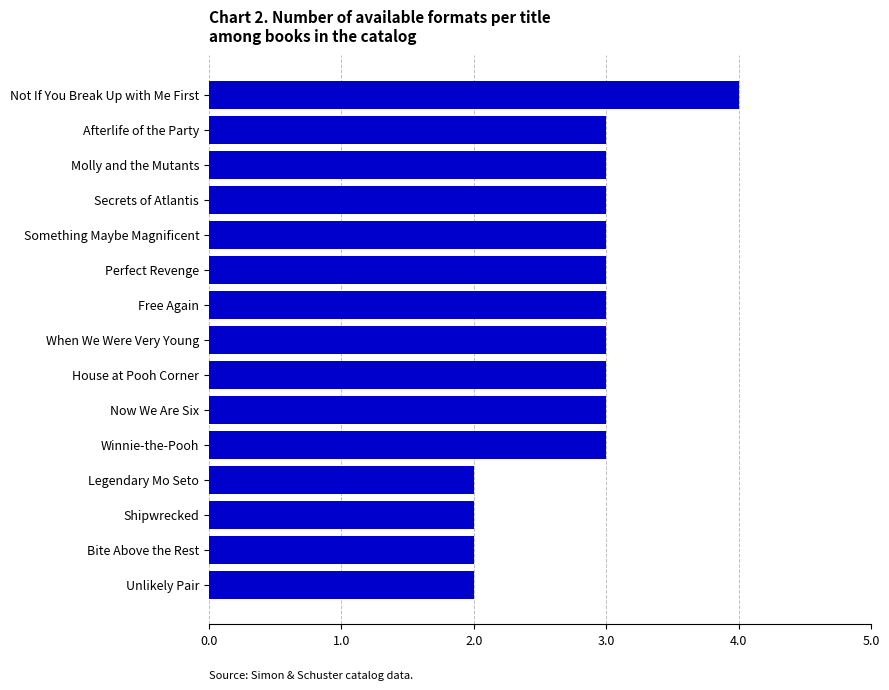

Count the values in the range 2 to 3.

14